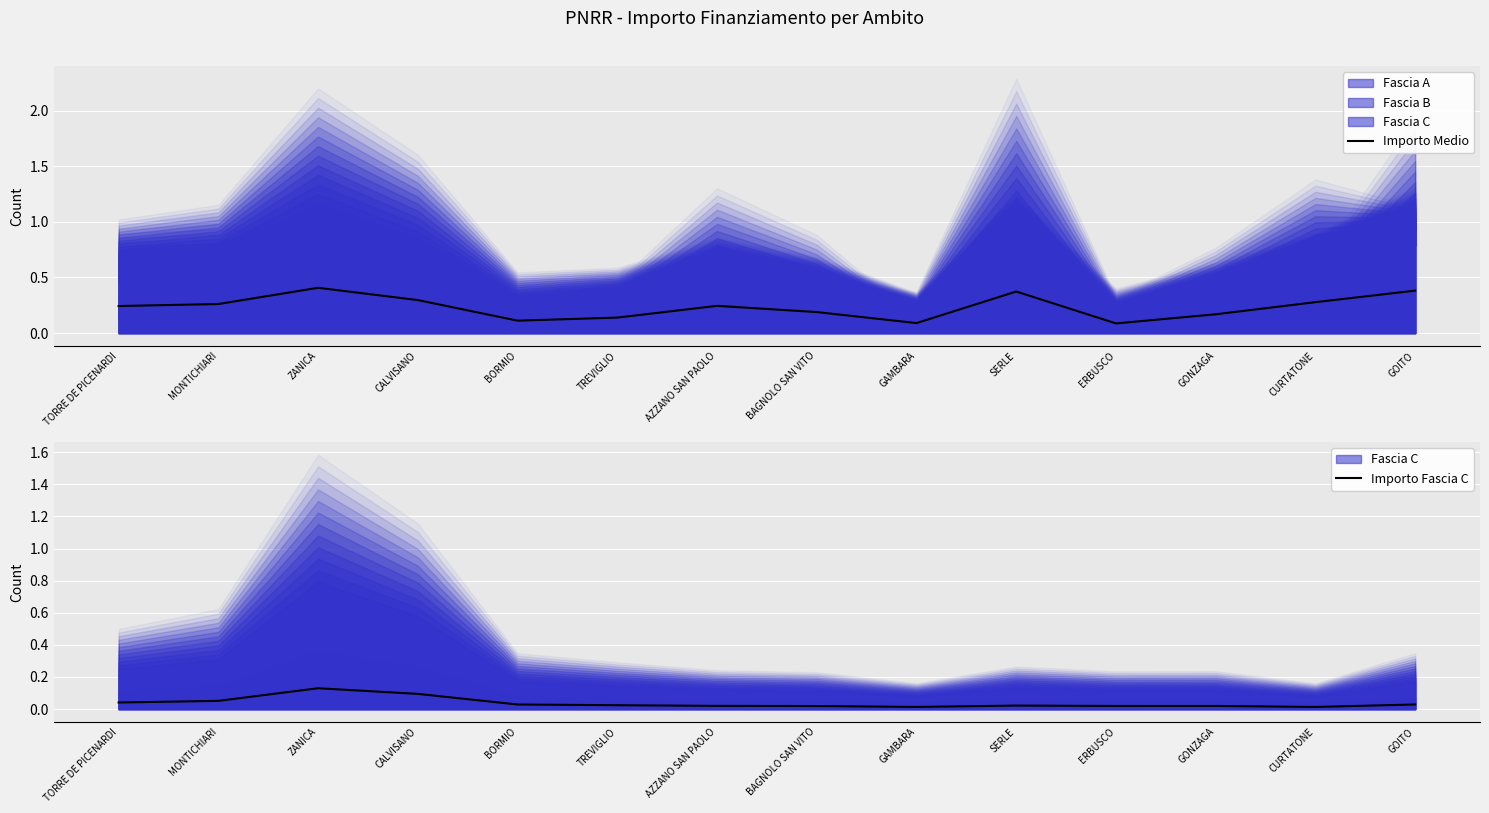

Rank the series by their average value, from highest to lowest.

Importo Medio, Importo Fascia C